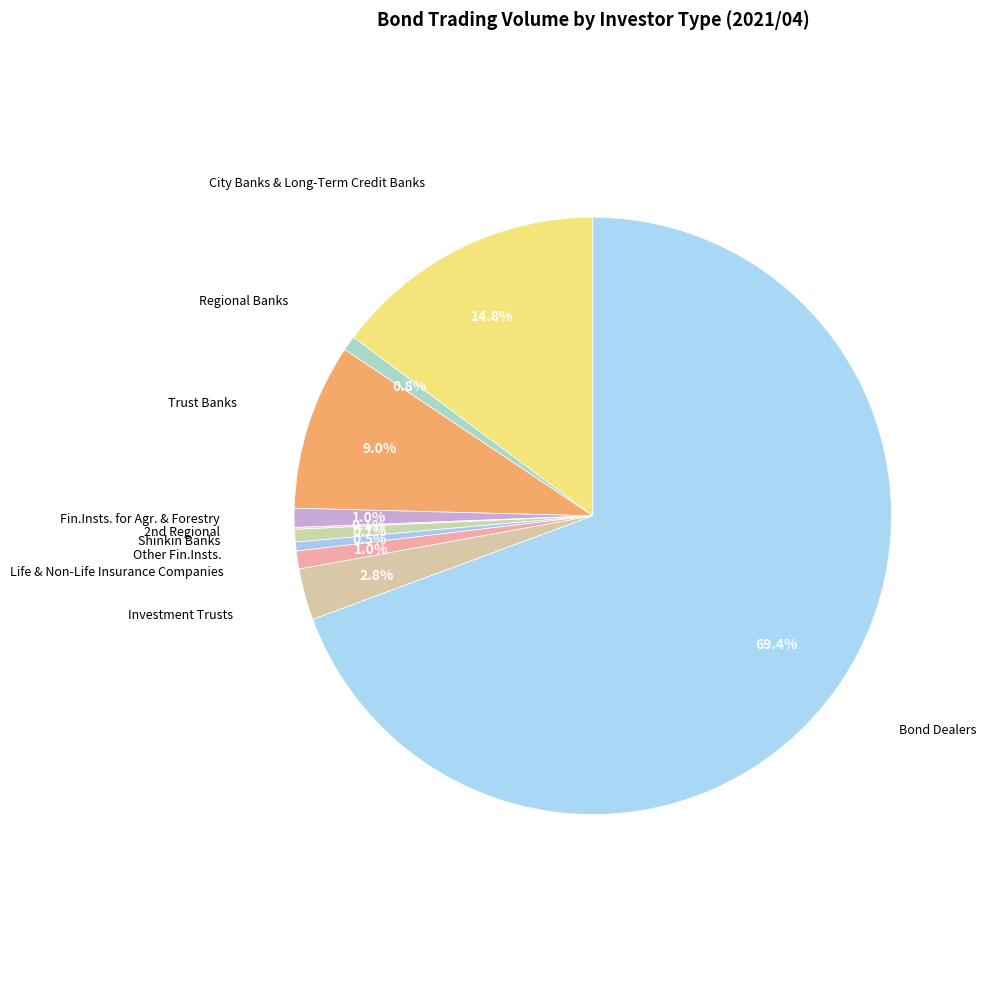

Which has a higher value, Investment Trusts or Bond Dealers?

Bond Dealers